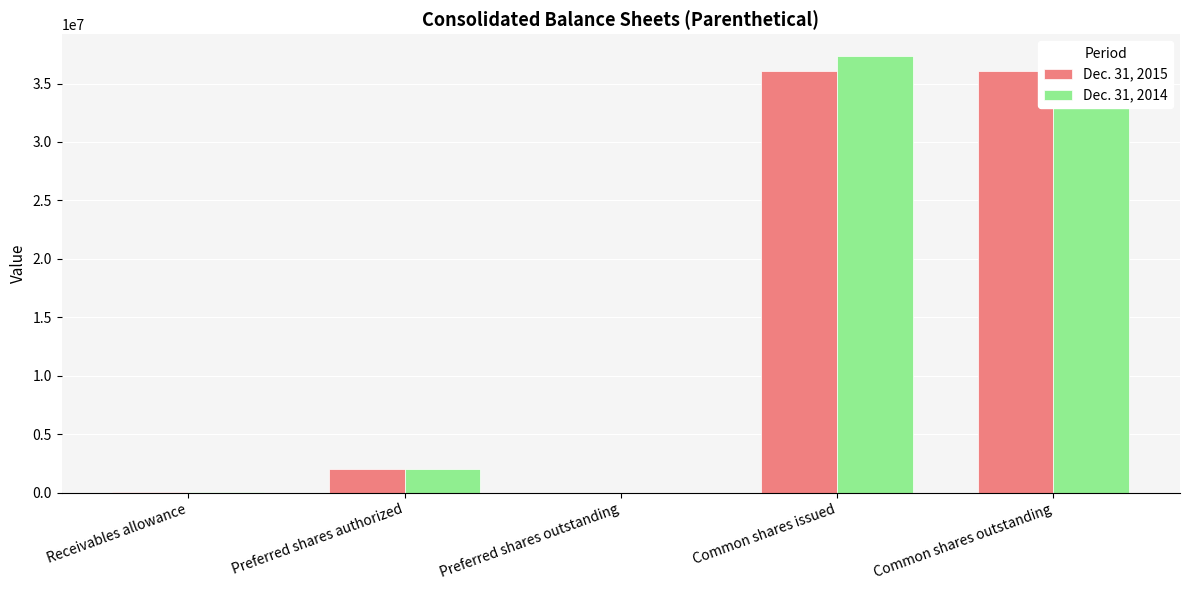

Reading right to left, list all the values displayed in this chart.

Dec. 31, 2015: 36053499	36053499	0	2000000	14524
Dec. 31, 2014: 37360515	37360515	0	2000000	19307